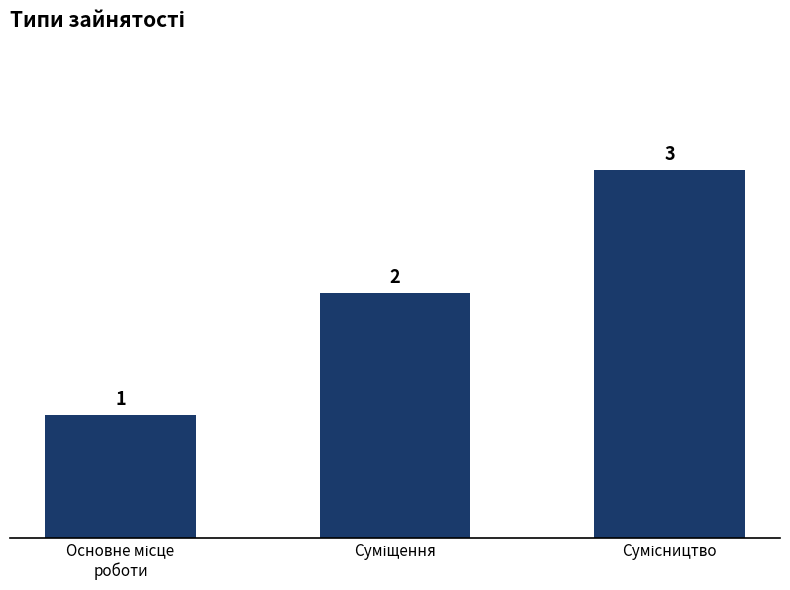

What is the greatest value displayed?

3